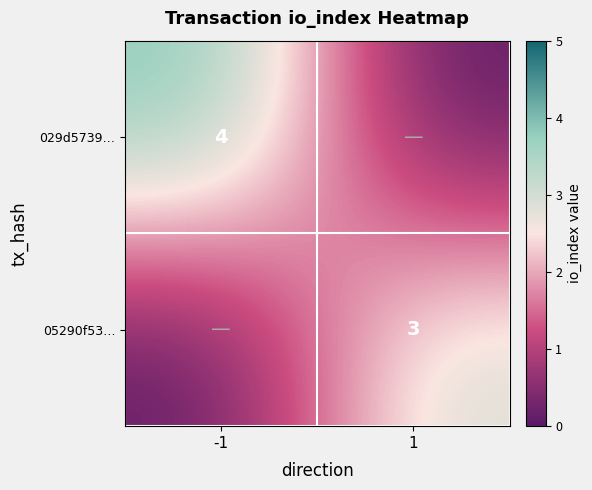

What is the spread (max minus min) of values at -1?

4